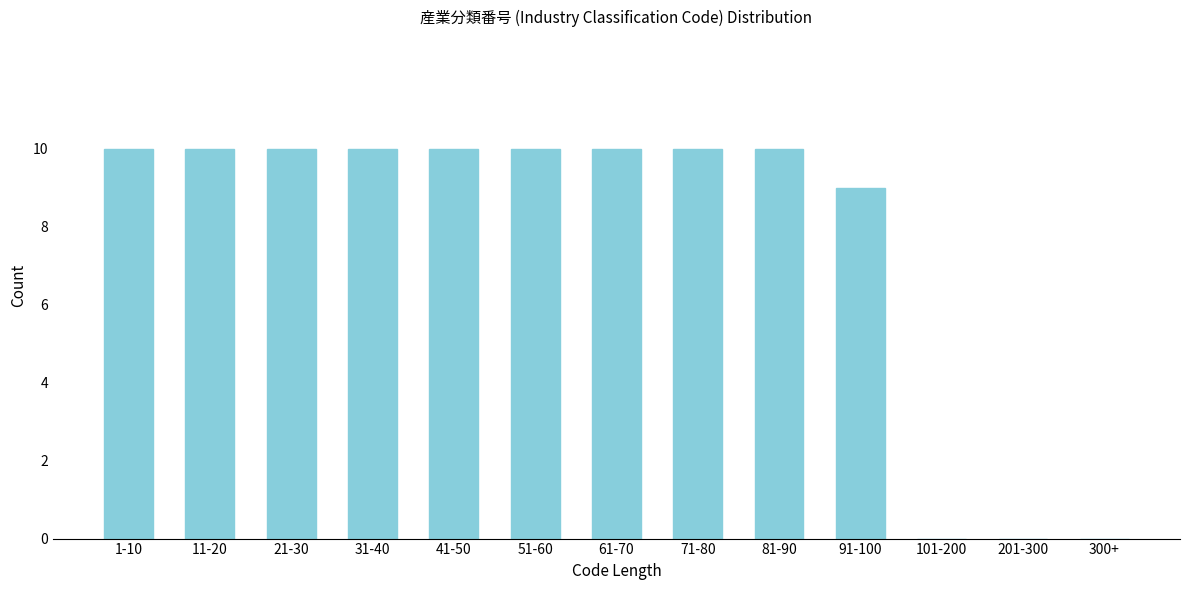

Reading left to right, extract all data points from this chart.

1-10=10	11-20=10	21-30=10	31-40=10	41-50=10	51-60=10	61-70=10	71-80=10	81-90=10	91-100=9	101-200=0	201-300=0	300+=0